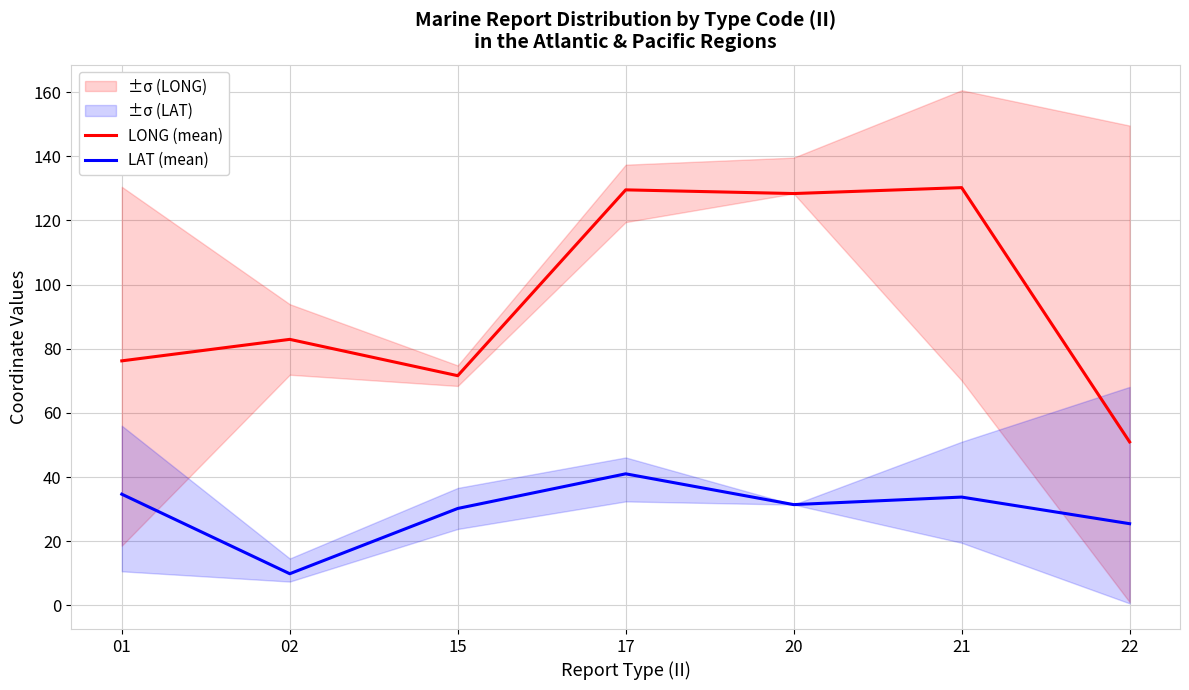

What is the average value of the LONG (mean) series?

95.7